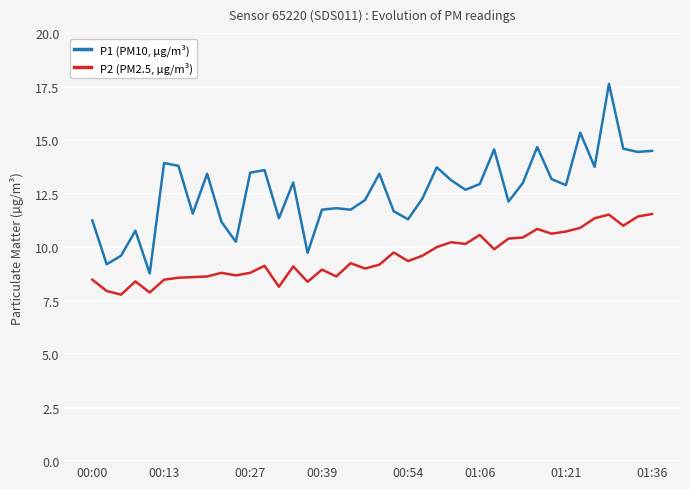

True or false: P1 (PM10, µg/m³) and P2 (PM2.5, µg/m³) cross at least once.

False